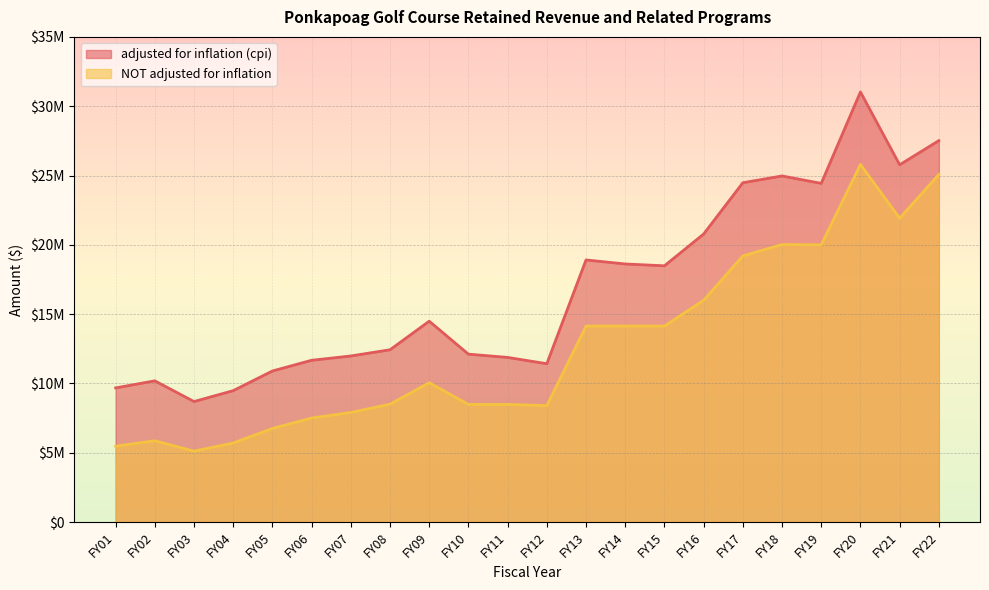

How many data points in adjusted for inflation (cpi) are above 14491413?

10